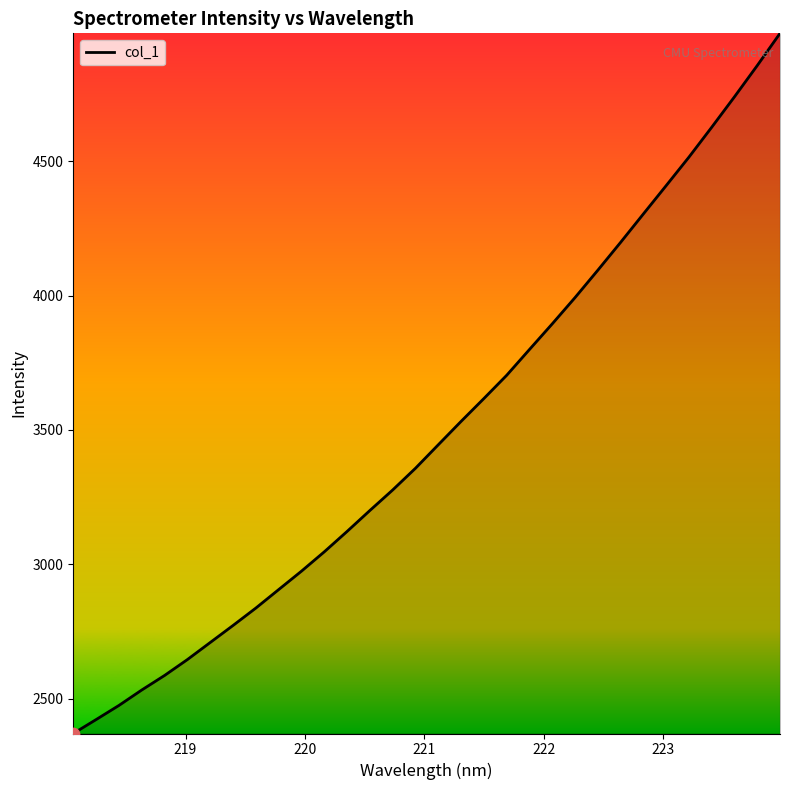

What is the maximum value shown in the chart?

4976.2